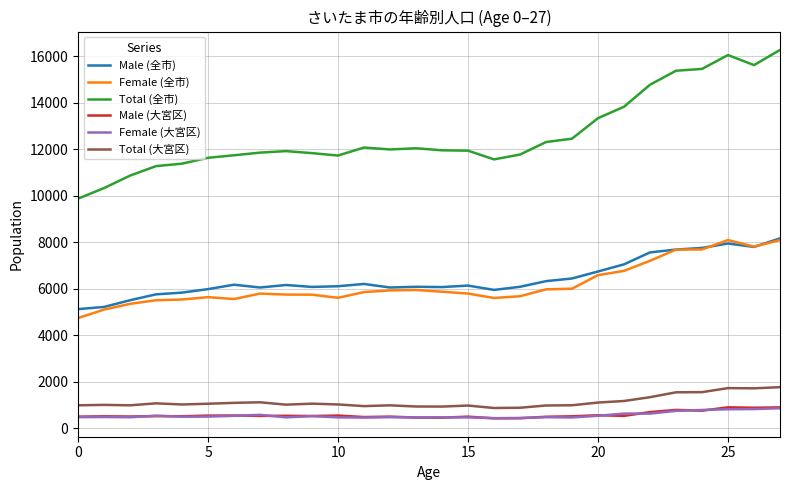

Which series has the widest spread of values?

Total (全市)